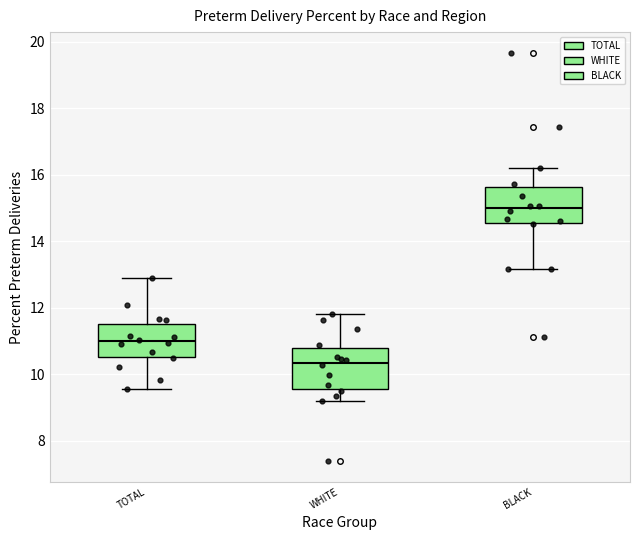

Which box has the lowest median line?

WHITE